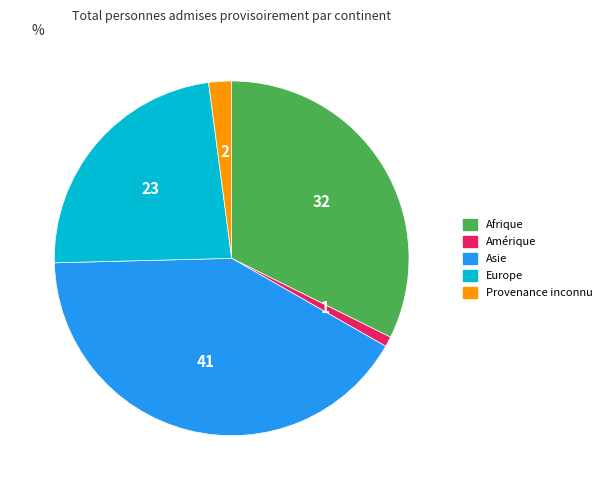

The Europe slice represents 38% of the pie. True or false?

False